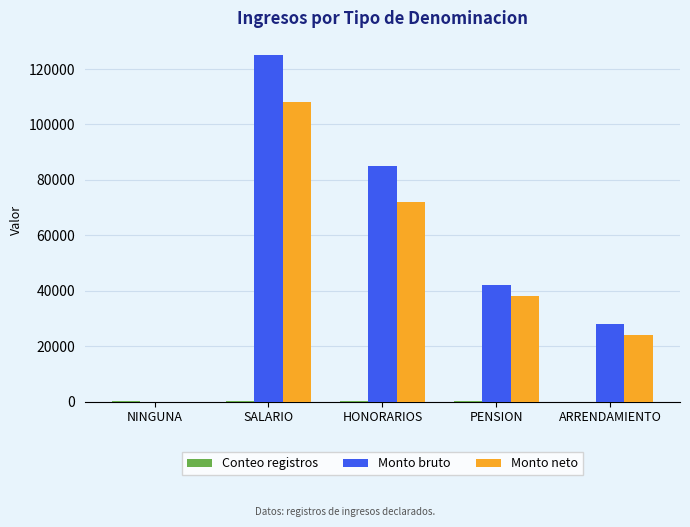

Between HONORARIOS and PENSION, which series saw the biggest shift?

Monto bruto